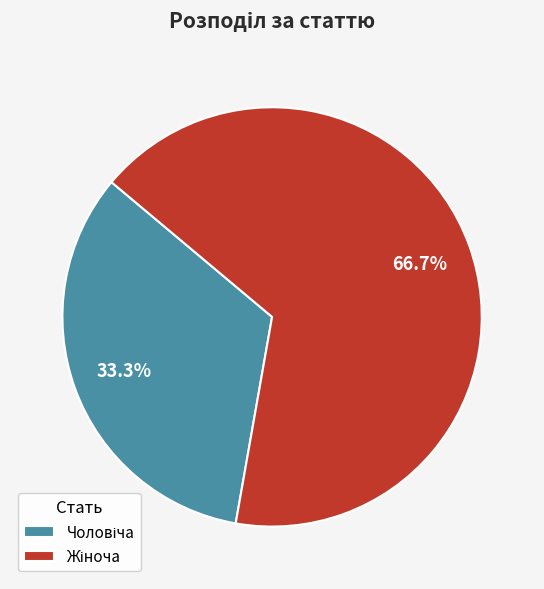

Is there any slice that represents more than half of the pie?

Yes